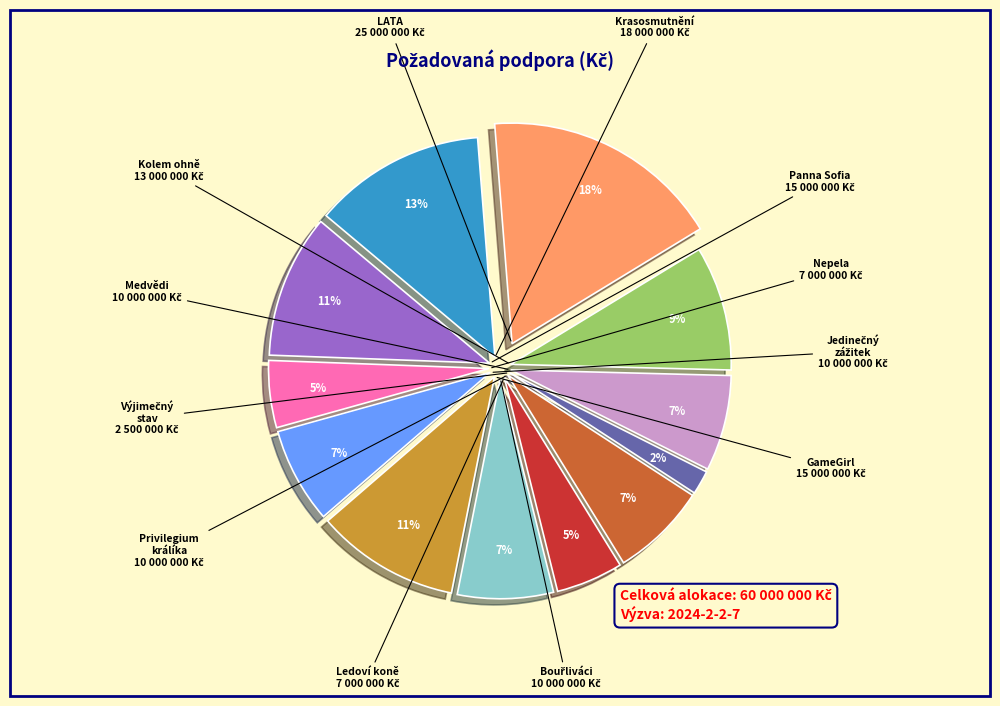

How many segments does this pie chart have?

12